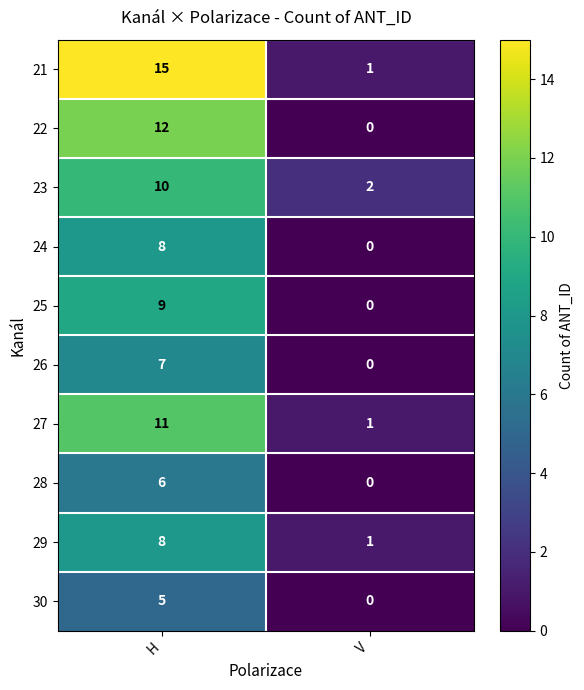

The value of 21 at H is 15. True or false?

True